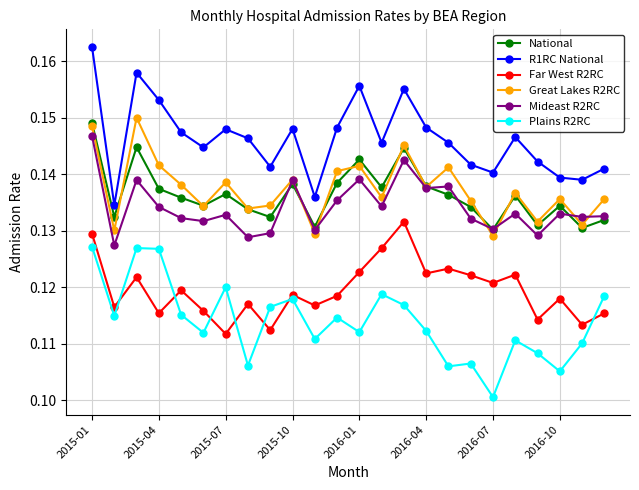

True or false: National and Plains R2RC cross at least once.

False